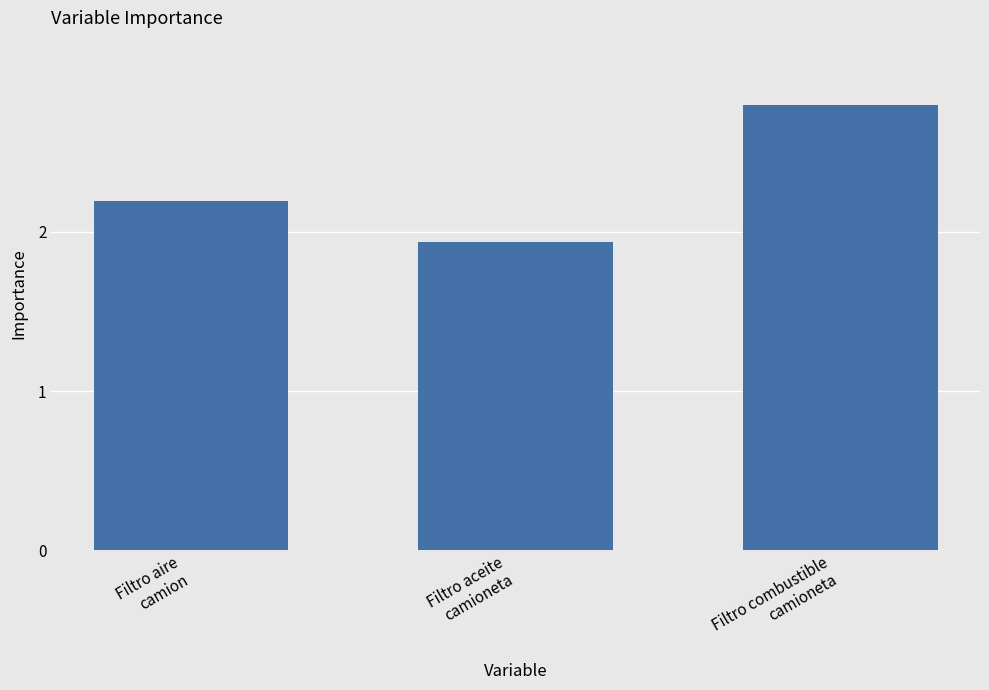

The value at Filtro aceite
camioneta is 78644. True or false?

True